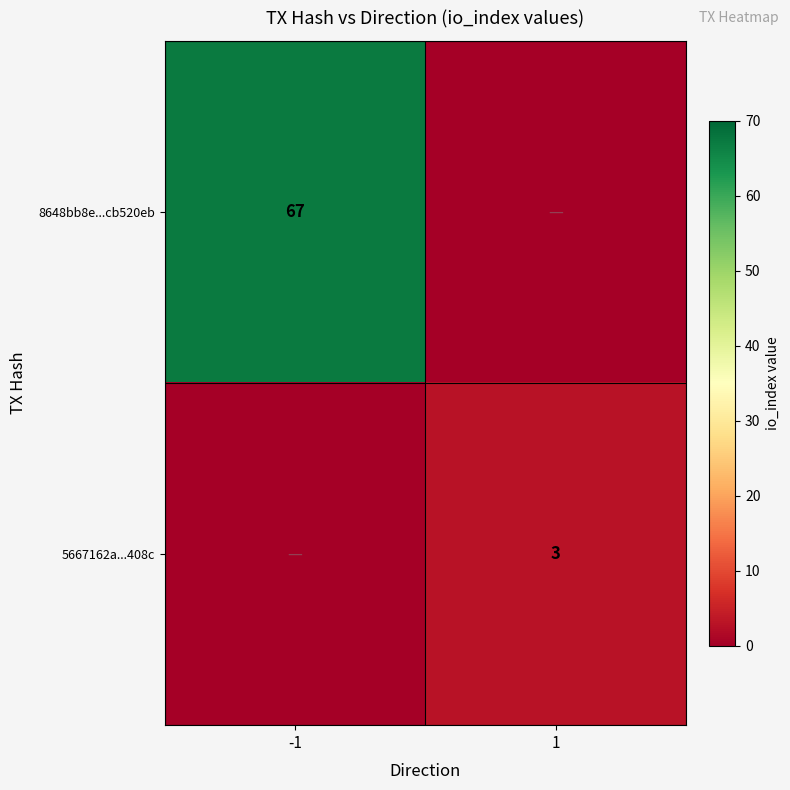

Is the value of 5667162a...408c at 1 greater than the value of 8648bb8e...cb520eb at -1?

No